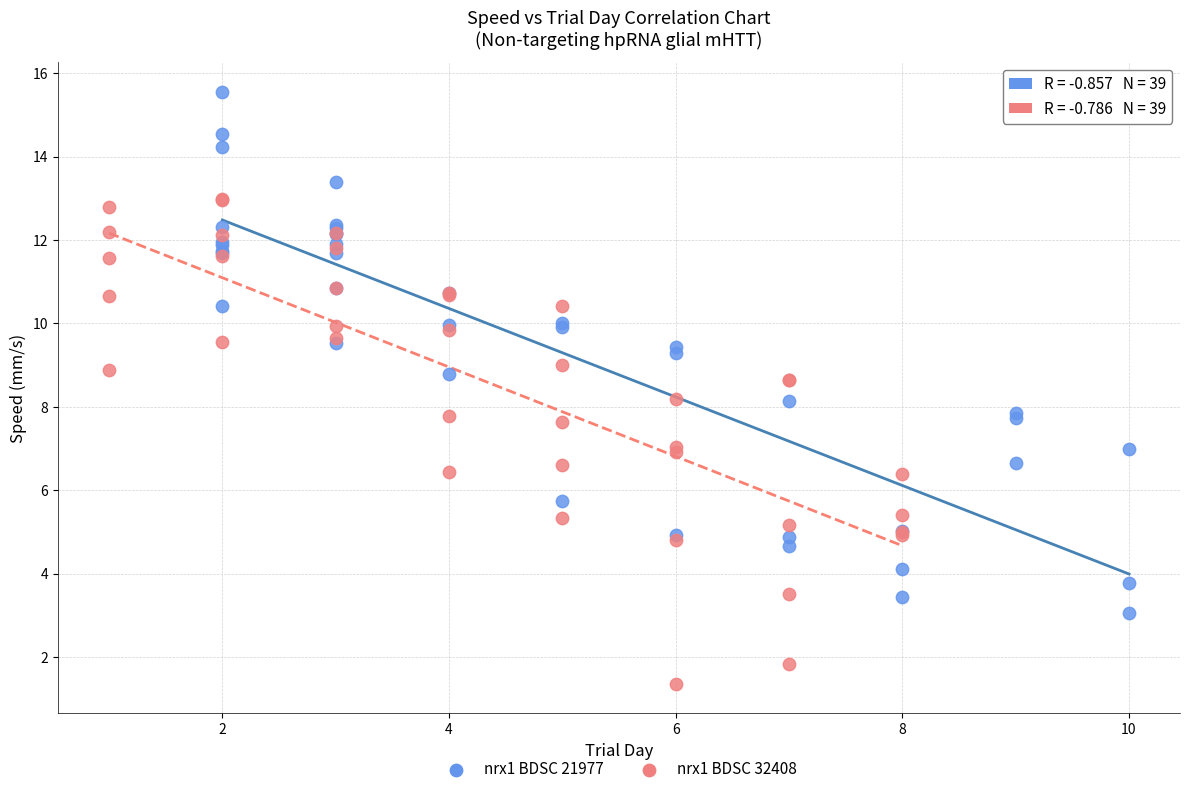

What are all the series names shown in the legend?

nrx1 BDSC 21977, nrx1 BDSC 32408